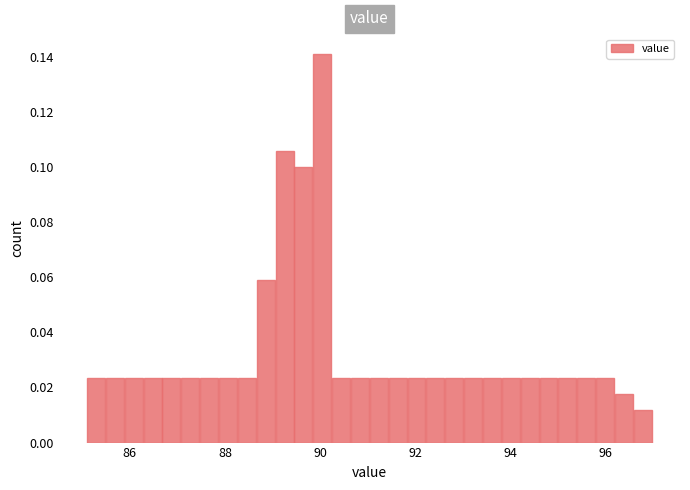

Read against the x-axis, roughly where is the centre of the tallest bar?

90.0